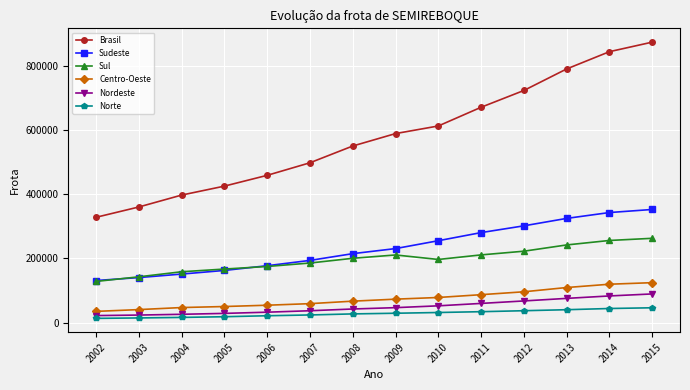

What is the value of the Nordeste point at the 8th from the left?

46238